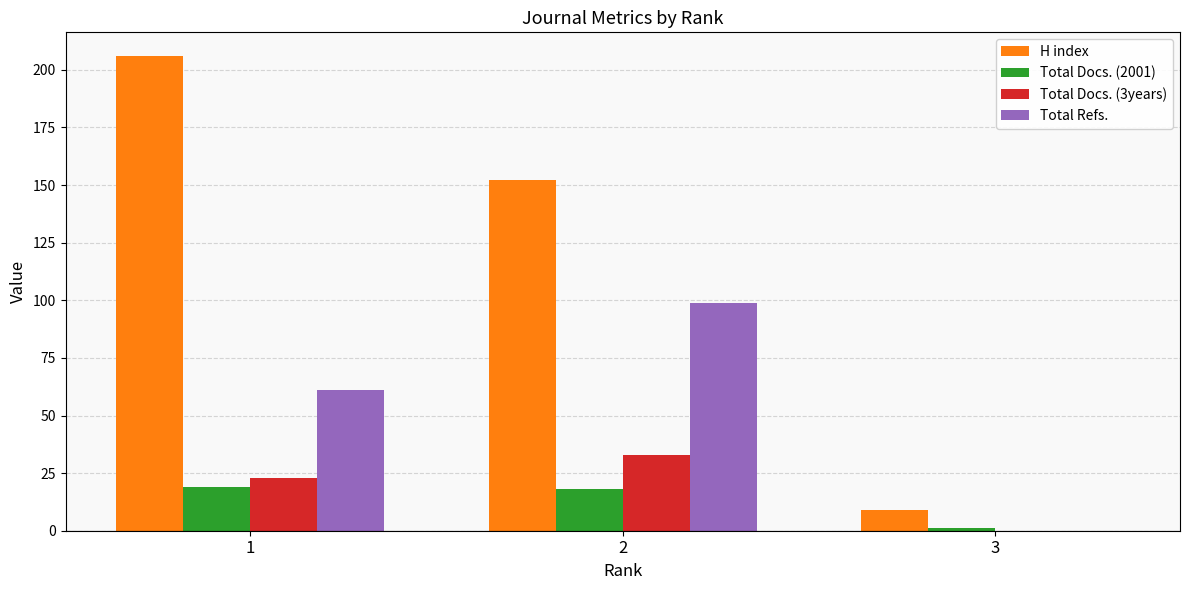

Reading right to left, what are all the values shown in this chart?

H index: 9	152	206
Total Docs. (2001): 1	18	19
Total Docs. (3years): 0	33	23
Total Refs.: 0	99	61